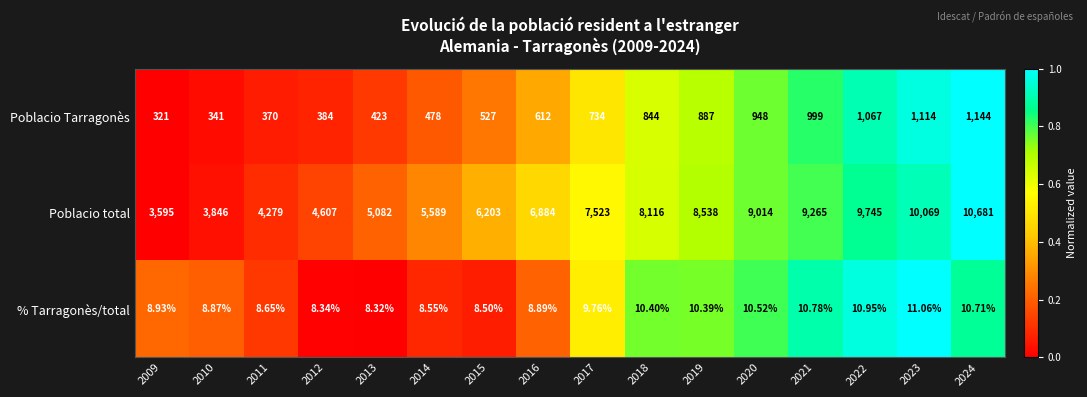

At which category is the sum across all series the highest?

2024